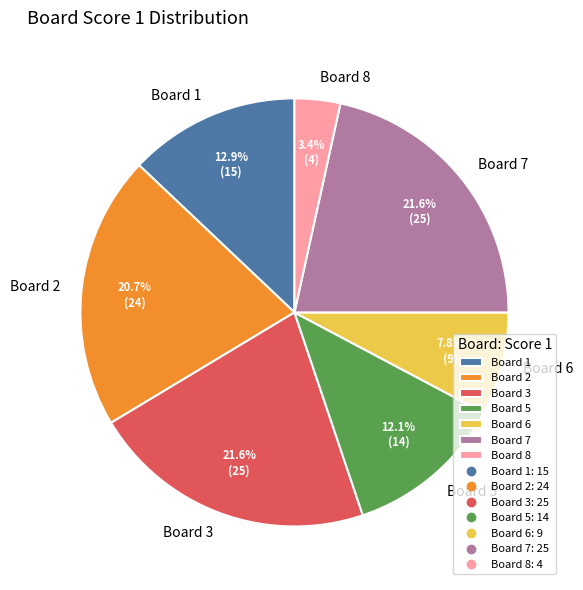

Which slice is the smallest?

Board 8